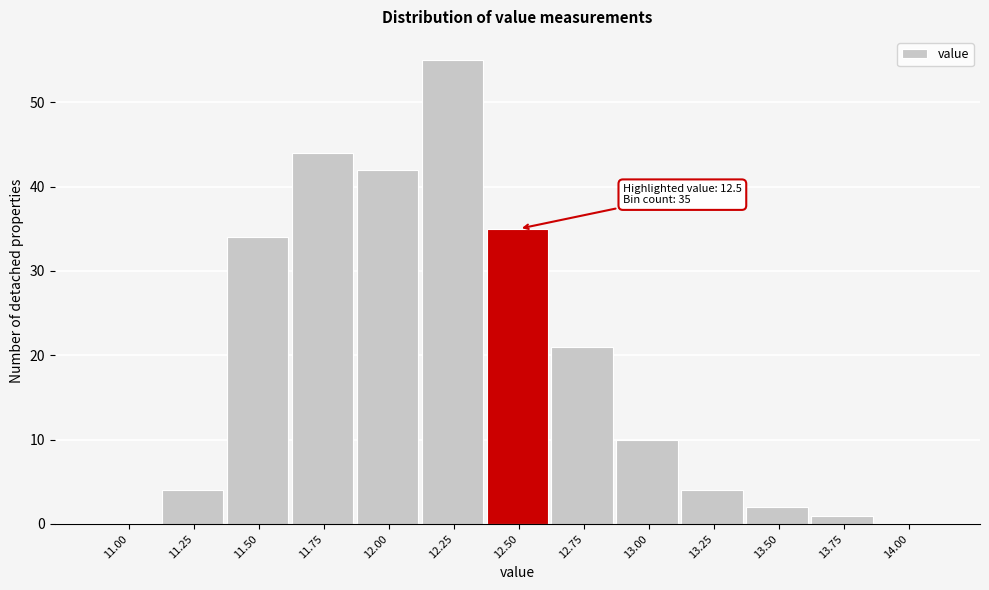

Reading left to right, list all the values displayed in this chart.

11.00=0	11.25=4	11.50=34	11.75=44	12.00=42	12.25=55	12.50=35	12.75=21	13.00=10	13.25=4	13.50=2	13.75=1	14.00=0